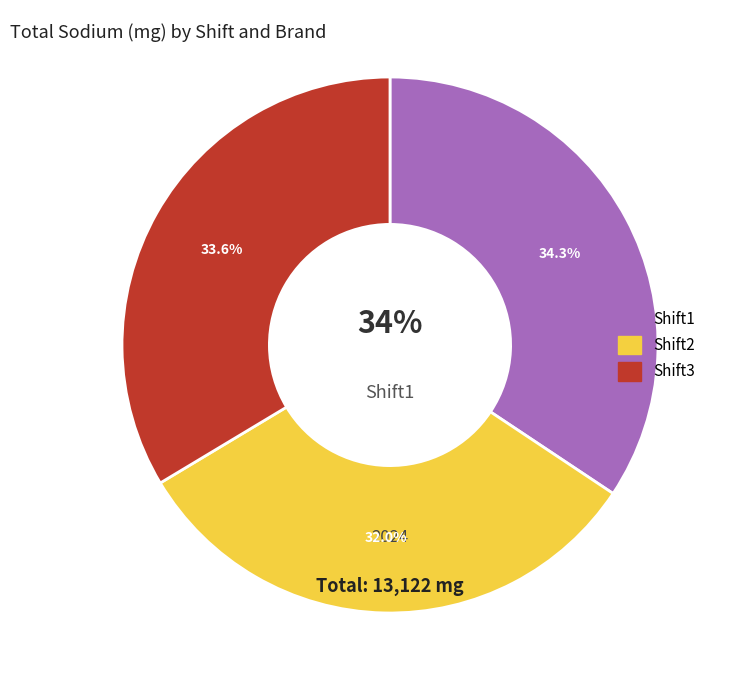

Approximately how many times larger is the value at Shift1 compared to Shift3?

1.0